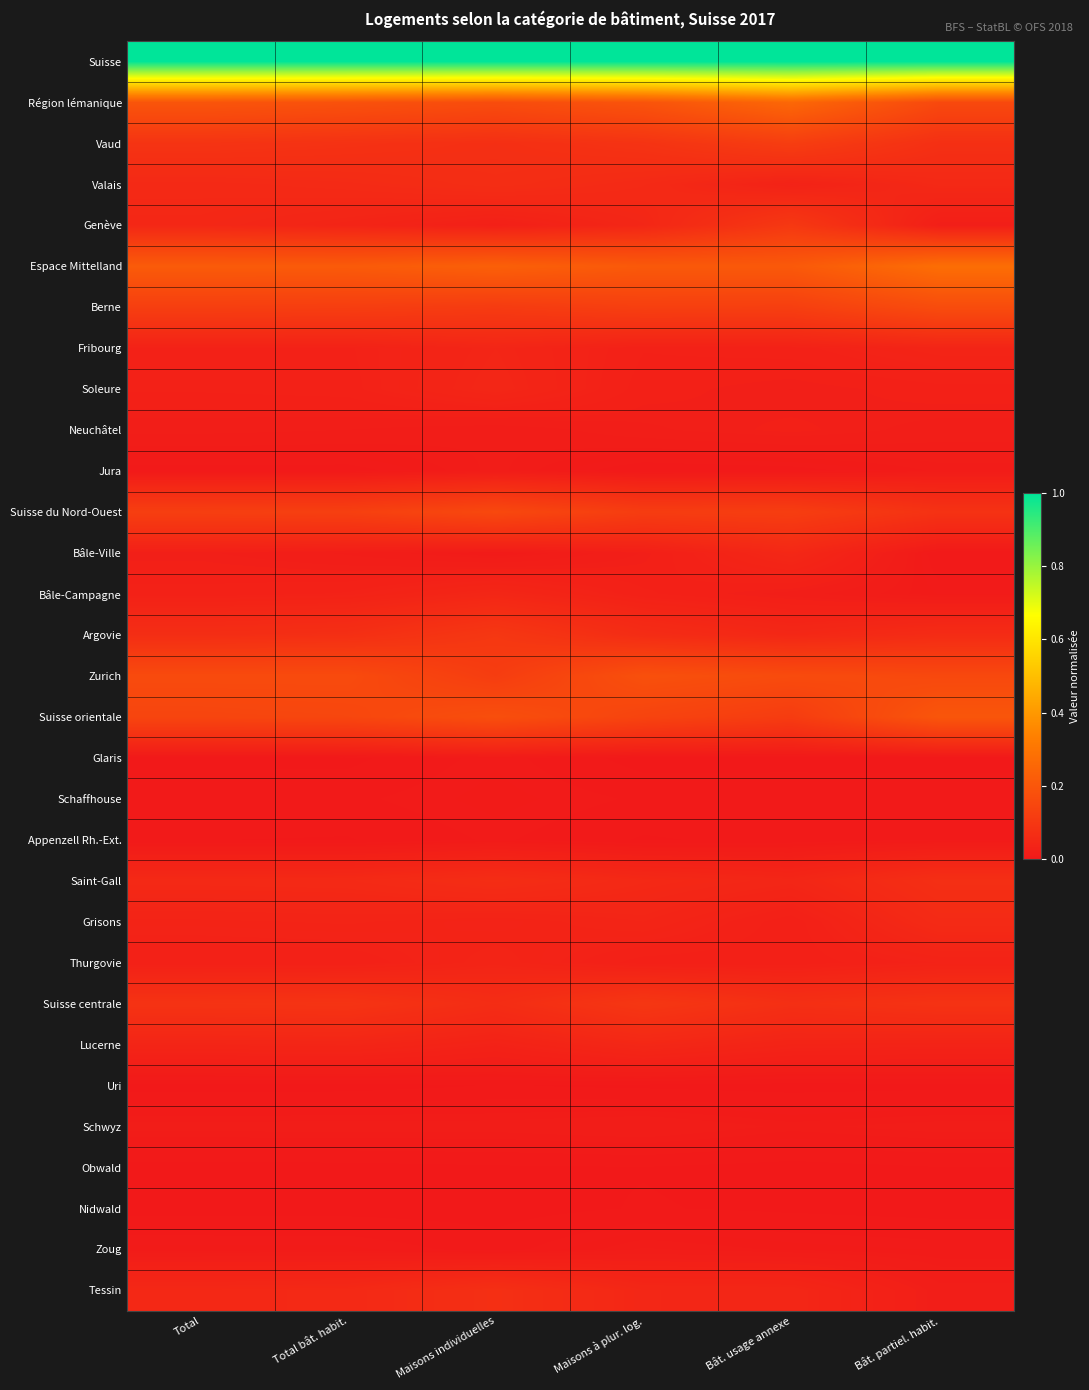

Reading left to right, transcribe all the data shown in this chart.

Suisse: Total=1.0	Total bât. habit.=1.0	Maisons individuelles=1.0	Maisons à plur. log.=1.0	Bât. usage annexe=1.0	Bât. partiel. habit.=1.0
Région lémanique: Total=0.2	Total bât. habit.=0.2	Maisons individuelles=0.2	Maisons à plur. log.=0.2	Bât. usage annexe=0.3	Bât. partiel. habit.=0.2
Vaud: Total=0.1	Total bât. habit.=0.1	Maisons individuelles=0.1	Maisons à plur. log.=0.1	Bât. usage annexe=0.1	Bât. partiel. habit.=0.1
Valais: Total=0.1	Total bât. habit.=0.1	Maisons individuelles=0.1	Maisons à plur. log.=0.1	Bât. usage annexe=0.0	Bât. partiel. habit.=0.1
Genève: Total=0.0	Total bât. habit.=0.0	Maisons individuelles=0.0	Maisons à plur. log.=0.0	Bât. usage annexe=0.1	Bât. partiel. habit.=0.0
Espace Mittelland: Total=0.2	Total bât. habit.=0.2	Maisons individuelles=0.2	Maisons à plur. log.=0.2	Bât. usage annexe=0.2	Bât. partiel. habit.=0.3
Berne: Total=0.1	Total bât. habit.=0.1	Maisons individuelles=0.1	Maisons à plur. log.=0.1	Bât. usage annexe=0.1	Bât. partiel. habit.=0.2
Fribourg: Total=0.0	Total bât. habit.=0.0	Maisons individuelles=0.0	Maisons à plur. log.=0.0	Bât. usage annexe=0.0	Bât. partiel. habit.=0.0
Soleure: Total=0.0	Total bât. habit.=0.0	Maisons individuelles=0.0	Maisons à plur. log.=0.0	Bât. usage annexe=0.0	Bât. partiel. habit.=0.0
Neuchâtel: Total=0.0	Total bât. habit.=0.0	Maisons individuelles=0.0	Maisons à plur. log.=0.0	Bât. usage annexe=0.0	Bât. partiel. habit.=0.0
Jura: Total=0.0	Total bât. habit.=0.0	Maisons individuelles=0.0	Maisons à plur. log.=0.0	Bât. usage annexe=0.0	Bât. partiel. habit.=0.0
Suisse du Nord-Ouest: Total=0.1	Total bât. habit.=0.1	Maisons individuelles=0.2	Maisons à plur. log.=0.1	Bât. usage annexe=0.1	Bât. partiel. habit.=0.1
Bâle-Ville: Total=0.0	Total bât. habit.=0.0	Maisons individuelles=0.0	Maisons à plur. log.=0.0	Bât. usage annexe=0.0	Bât. partiel. habit.=0.0
Bâle-Campagne: Total=0.0	Total bât. habit.=0.0	Maisons individuelles=0.0	Maisons à plur. log.=0.0	Bât. usage annexe=0.0	Bât. partiel. habit.=0.0
Argovie: Total=0.1	Total bât. habit.=0.1	Maisons individuelles=0.1	Maisons à plur. log.=0.1	Bât. usage annexe=0.0	Bât. partiel. habit.=0.1
Zurich: Total=0.2	Total bât. habit.=0.2	Maisons individuelles=0.1	Maisons à plur. log.=0.2	Bât. usage annexe=0.2	Bât. partiel. habit.=0.2
Suisse orientale: Total=0.1	Total bât. habit.=0.1	Maisons individuelles=0.2	Maisons à plur. log.=0.1	Bât. usage annexe=0.1	Bât. partiel. habit.=0.2
Glaris: Total=0.0	Total bât. habit.=0.0	Maisons individuelles=0.0	Maisons à plur. log.=0.0	Bât. usage annexe=0.0	Bât. partiel. habit.=0.0
Schaffhouse: Total=0.0	Total bât. habit.=0.0	Maisons individuelles=0.0	Maisons à plur. log.=0.0	Bât. usage annexe=0.0	Bât. partiel. habit.=0.0
Appenzell Rh.-Ext.: Total=0.0	Total bât. habit.=0.0	Maisons individuelles=0.0	Maisons à plur. log.=0.0	Bât. usage annexe=0.0	Bât. partiel. habit.=0.0
Saint-Gall: Total=0.1	Total bât. habit.=0.1	Maisons individuelles=0.1	Maisons à plur. log.=0.1	Bât. usage annexe=0.0	Bât. partiel. habit.=0.1
Grisons: Total=0.0	Total bât. habit.=0.0	Maisons individuelles=0.0	Maisons à plur. log.=0.0	Bât. usage annexe=0.0	Bât. partiel. habit.=0.1
Thurgovie: Total=0.0	Total bât. habit.=0.0	Maisons individuelles=0.0	Maisons à plur. log.=0.0	Bât. usage annexe=0.0	Bât. partiel. habit.=0.0
Suisse centrale: Total=0.1	Total bât. habit.=0.1	Maisons individuelles=0.1	Maisons à plur. log.=0.1	Bât. usage annexe=0.1	Bât. partiel. habit.=0.1
Lucerne: Total=0.0	Total bât. habit.=0.0	Maisons individuelles=0.0	Maisons à plur. log.=0.0	Bât. usage annexe=0.0	Bât. partiel. habit.=0.0
Uri: Total=0.0	Total bât. habit.=0.0	Maisons individuelles=0.0	Maisons à plur. log.=0.0	Bât. usage annexe=0.0	Bât. partiel. habit.=0.0
Schwyz: Total=0.0	Total bât. habit.=0.0	Maisons individuelles=0.0	Maisons à plur. log.=0.0	Bât. usage annexe=0.0	Bât. partiel. habit.=0.0
Obwald: Total=0.0	Total bât. habit.=0.0	Maisons individuelles=0.0	Maisons à plur. log.=0.0	Bât. usage annexe=0.0	Bât. partiel. habit.=0.0
Nidwald: Total=0.0	Total bât. habit.=0.0	Maisons individuelles=0.0	Maisons à plur. log.=0.0	Bât. usage annexe=0.0	Bât. partiel. habit.=0.0
Zoug: Total=0.0	Total bât. habit.=0.0	Maisons individuelles=0.0	Maisons à plur. log.=0.0	Bât. usage annexe=0.0	Bât. partiel. habit.=0.0
Tessin: Total=0.0	Total bât. habit.=0.1	Maisons individuelles=0.1	Maisons à plur. log.=0.0	Bât. usage annexe=0.0	Bât. partiel. habit.=0.0